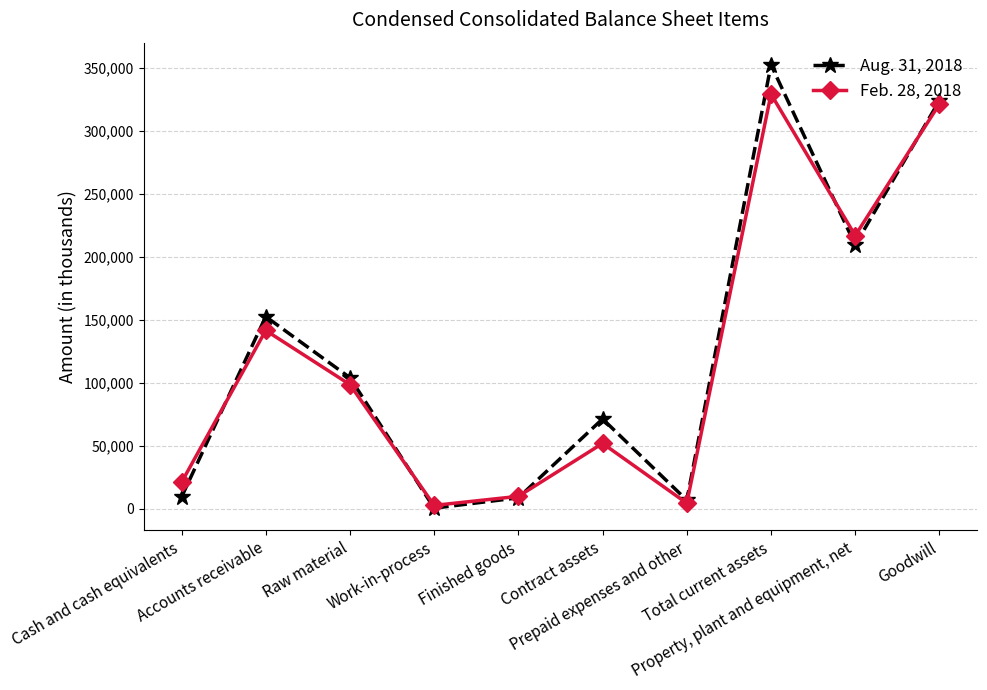

What is the minimum value for Aug. 31, 2018?

354